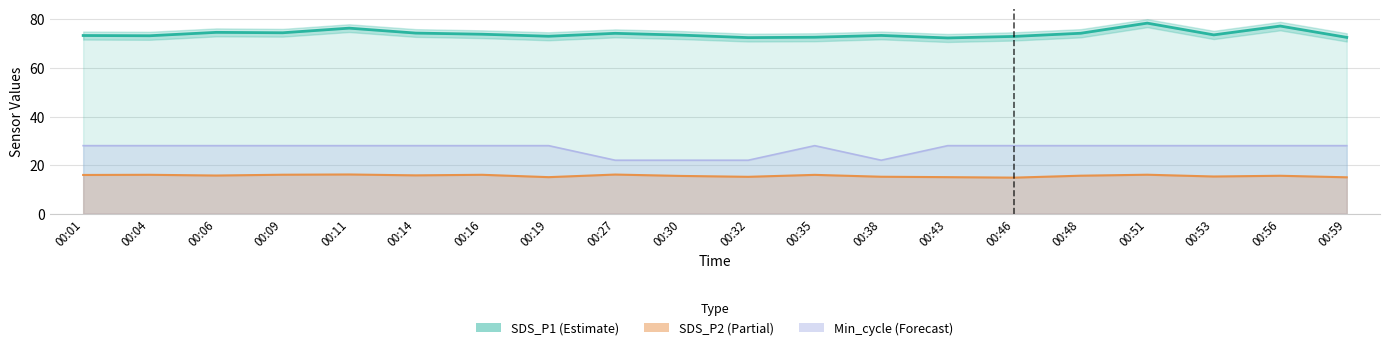

Does the chart have visible grid lines?

Yes